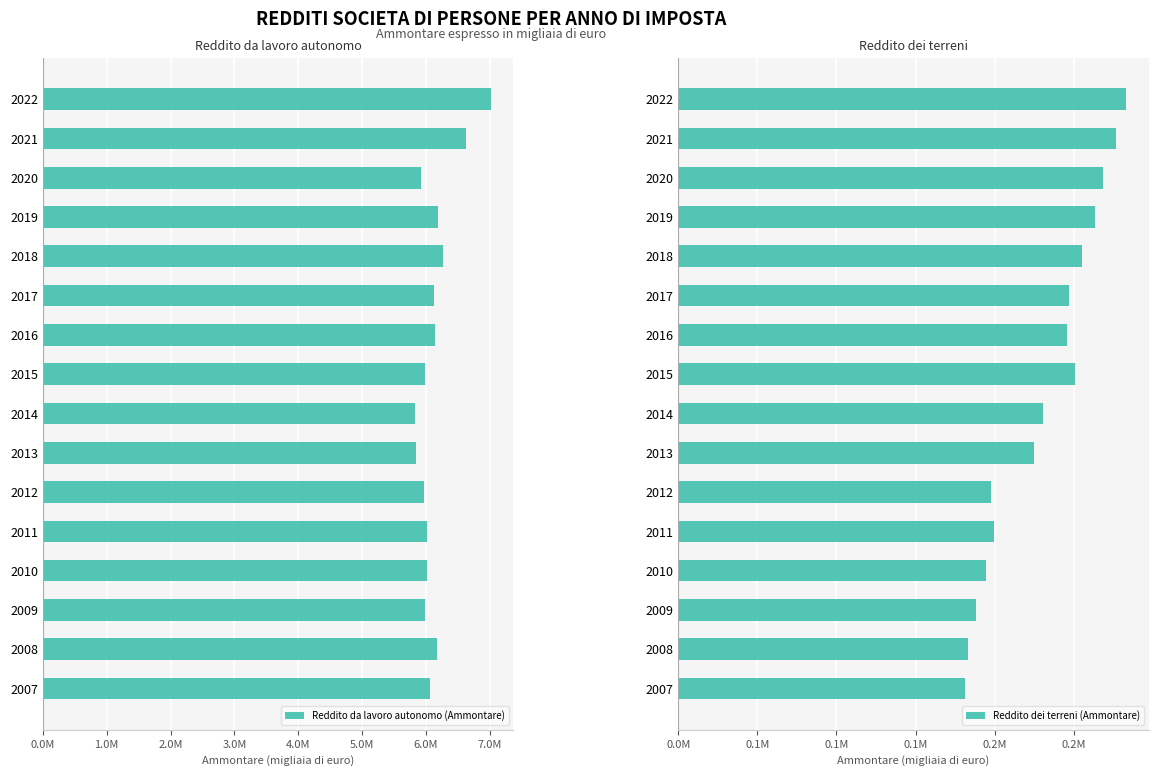

Rank the series by their maximum value, from highest to lowest.

Reddito da lavoro autonomo (Ammontare), Reddito dei terreni (Ammontare)